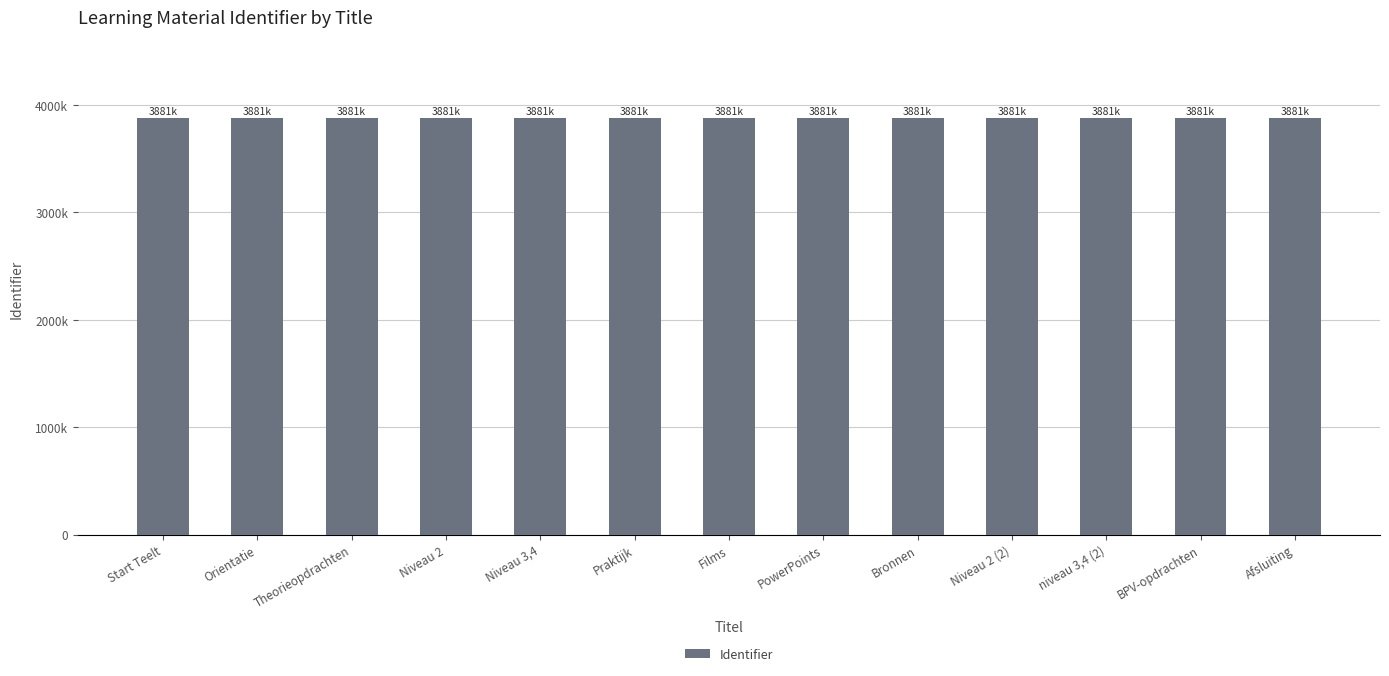

Which has a higher value, Niveau 3,4 or Films?

Niveau 3,4